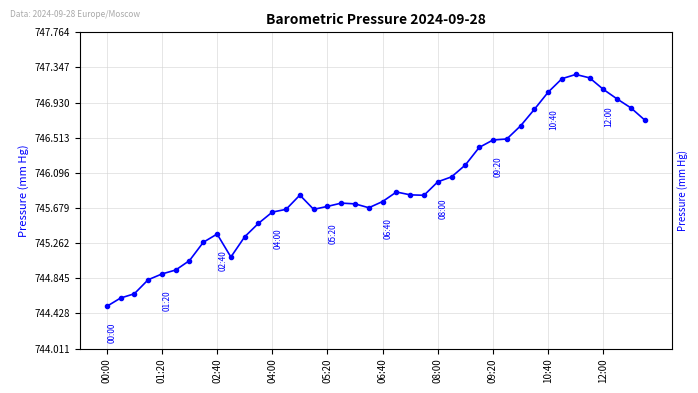

Does the chart display data point markers on the line(s)?

Yes